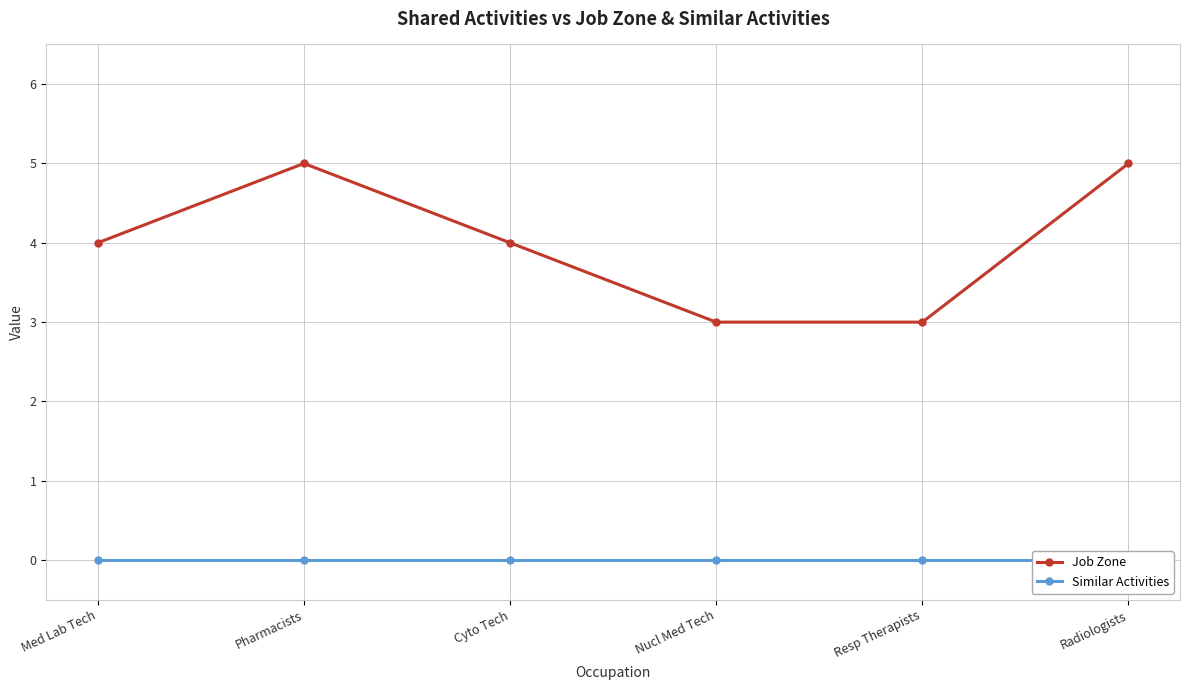

At which label is Job Zone closest to 4?

Med Lab Tech